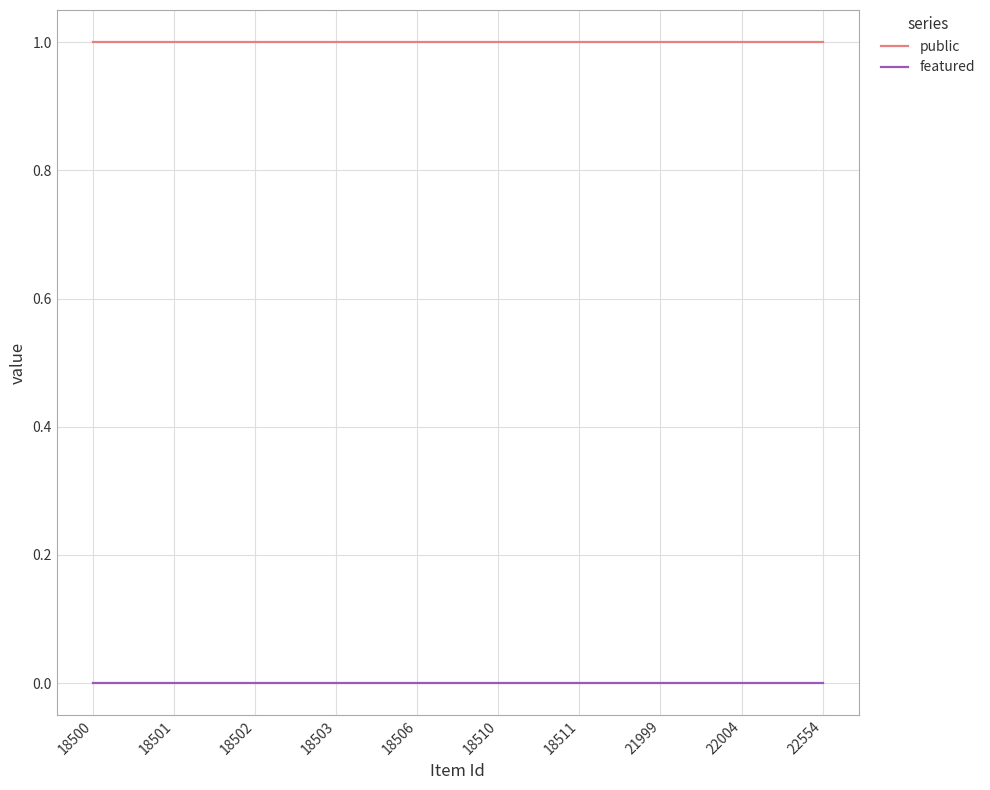

True or false: public and featured cross at least once.

False